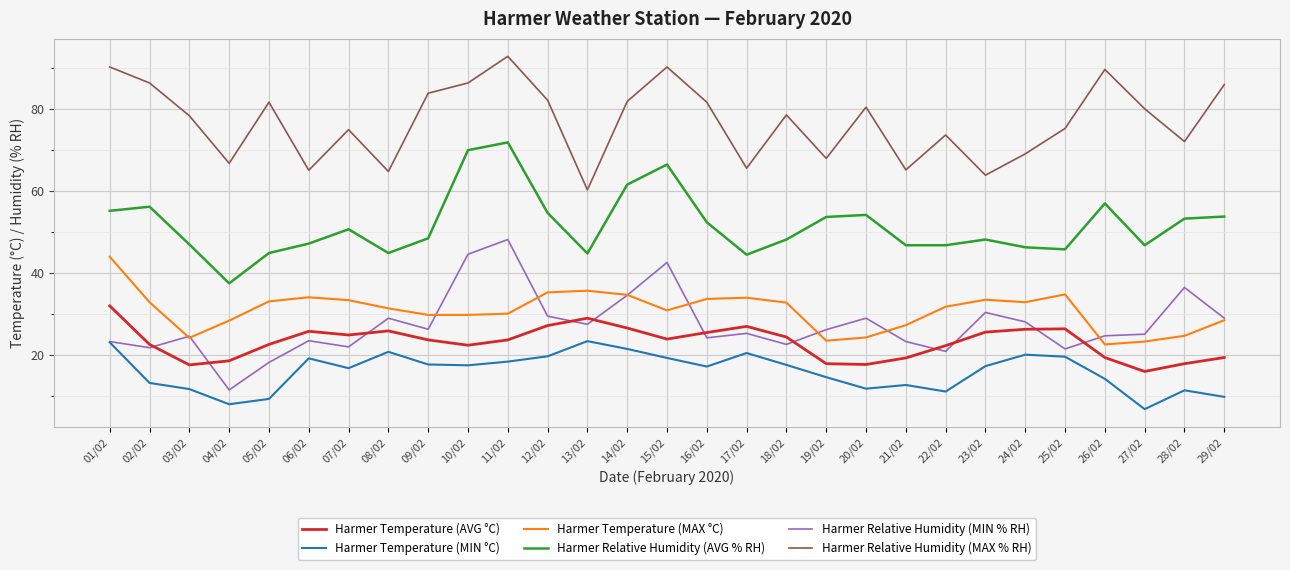

True or false: Harmer Temperature (MAX °C) and Harmer Temperature (MIN °C) cross at least once.

False